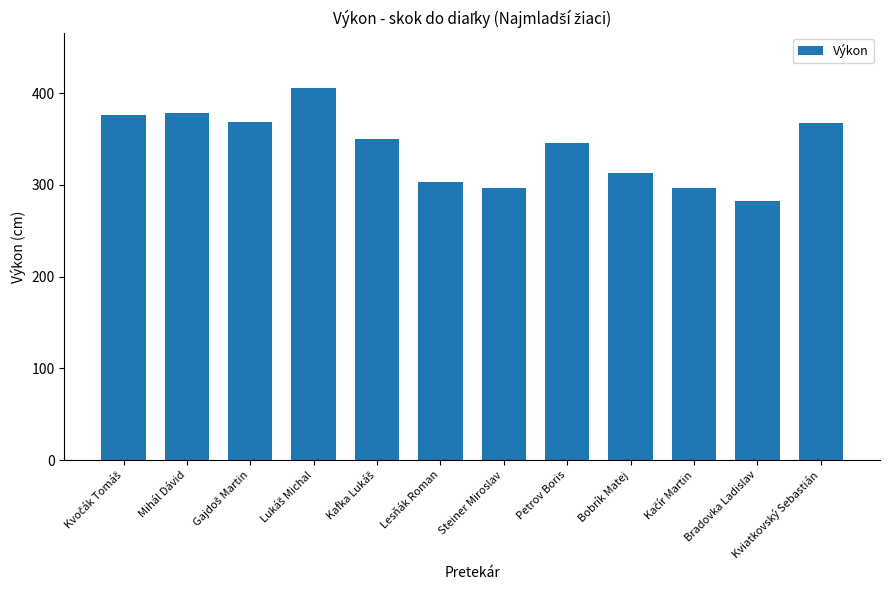

Where is the data nearest to the value 343?

Petrov Boris